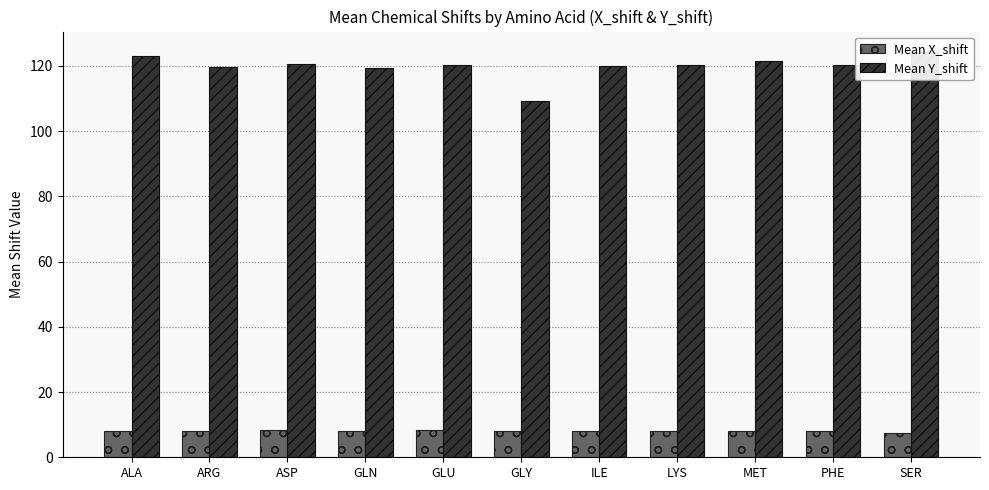

Rank the series by their average value, from lowest to highest.

Mean X_shift, Mean Y_shift